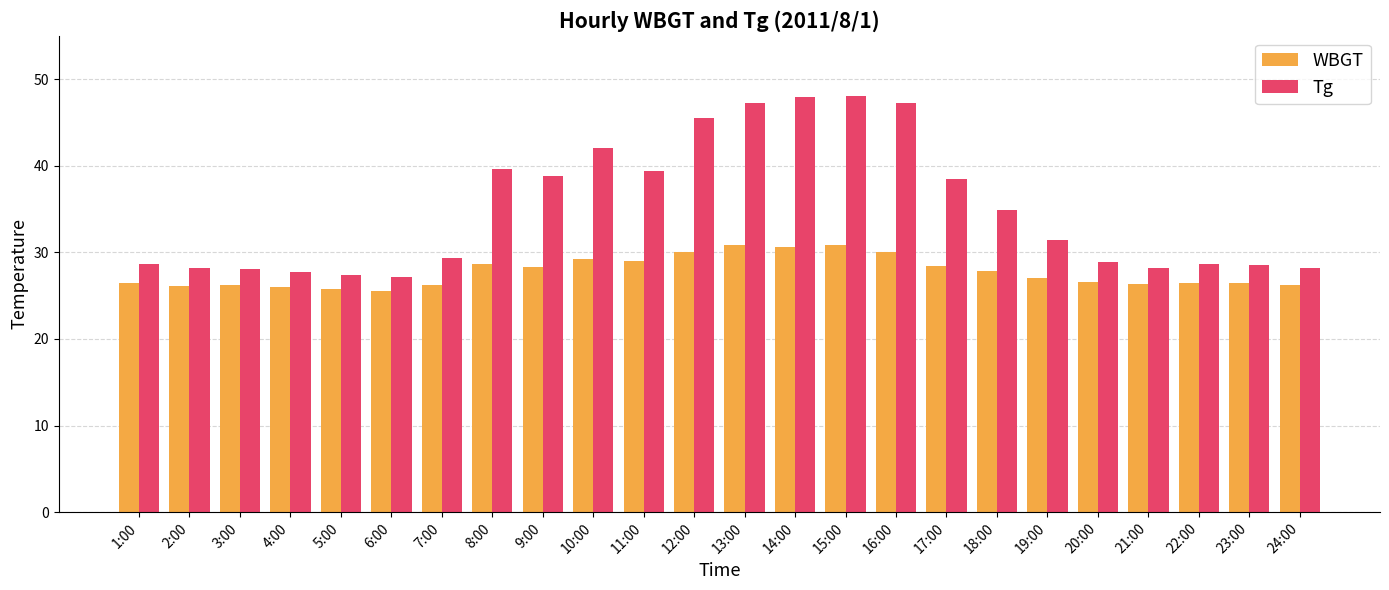

True or false: WBGT has a value of 19.8 at 13:00.

False